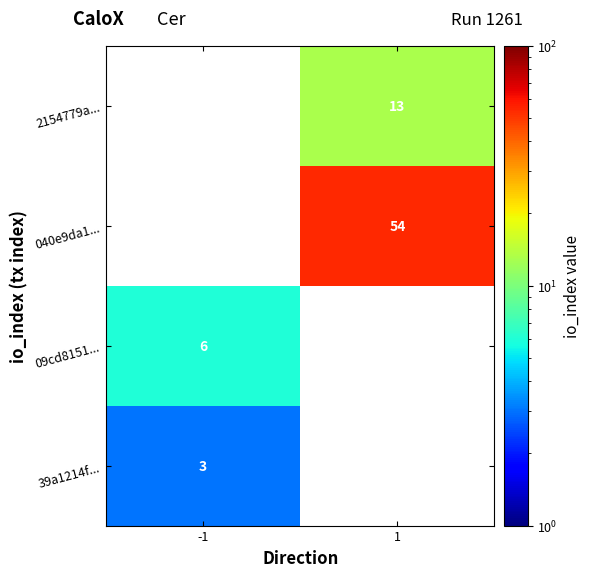

Is it true that 040e9da1... equals 18 at 1?

False